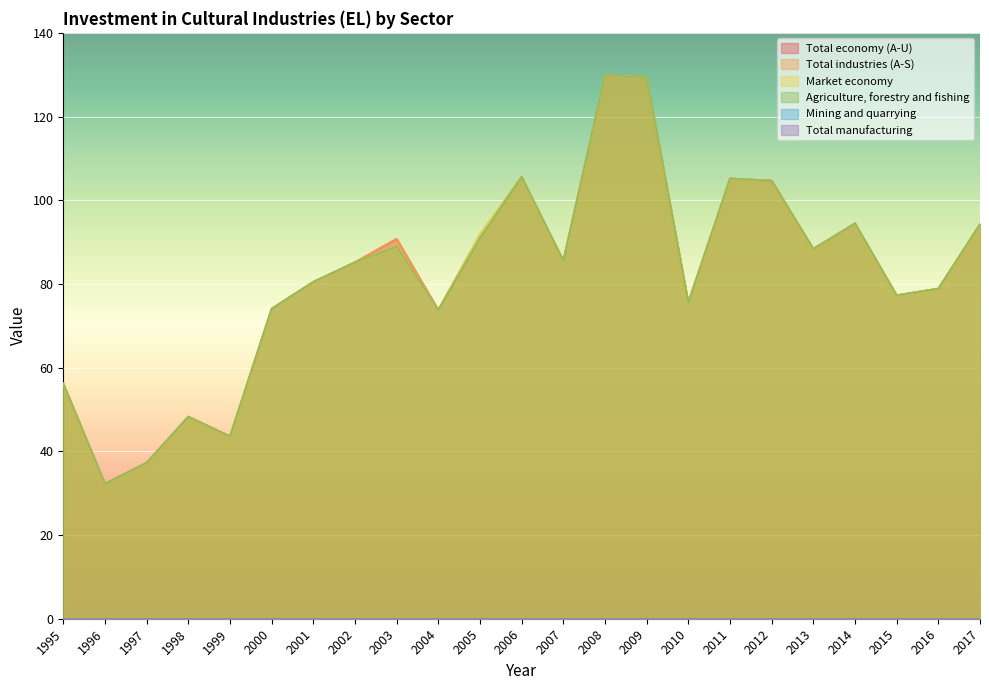

True or false: Total industries (A-S) and Agriculture, forestry and fishing intersect in this chart.

False